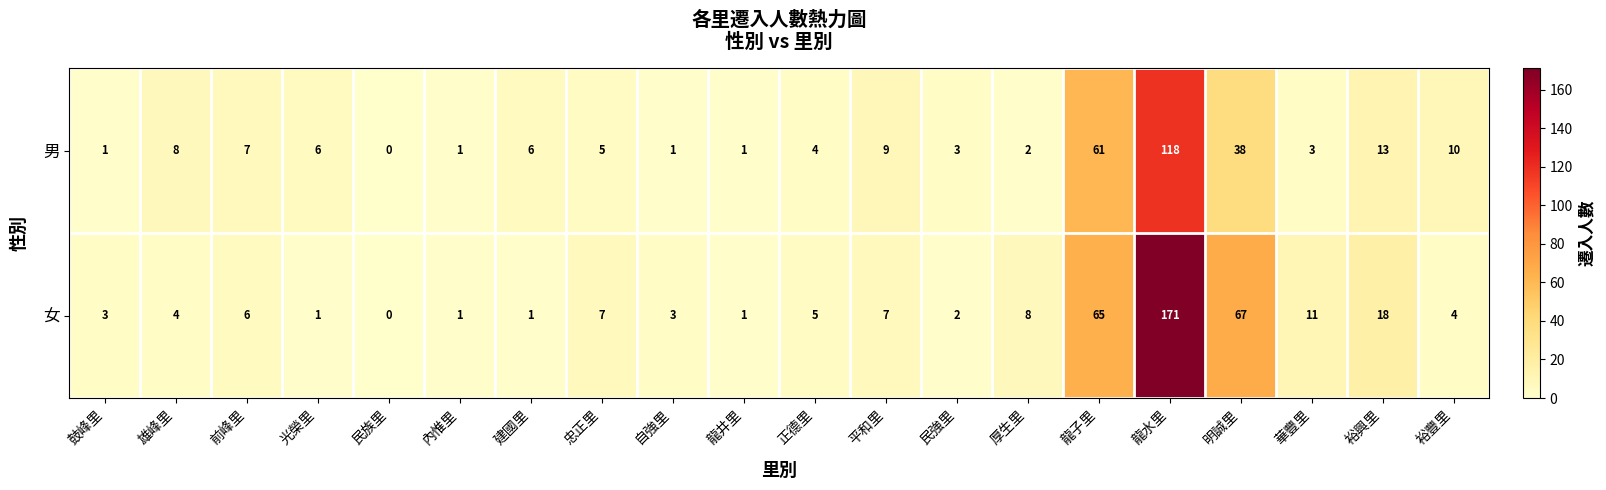

Which series has the largest total across all categories?

女